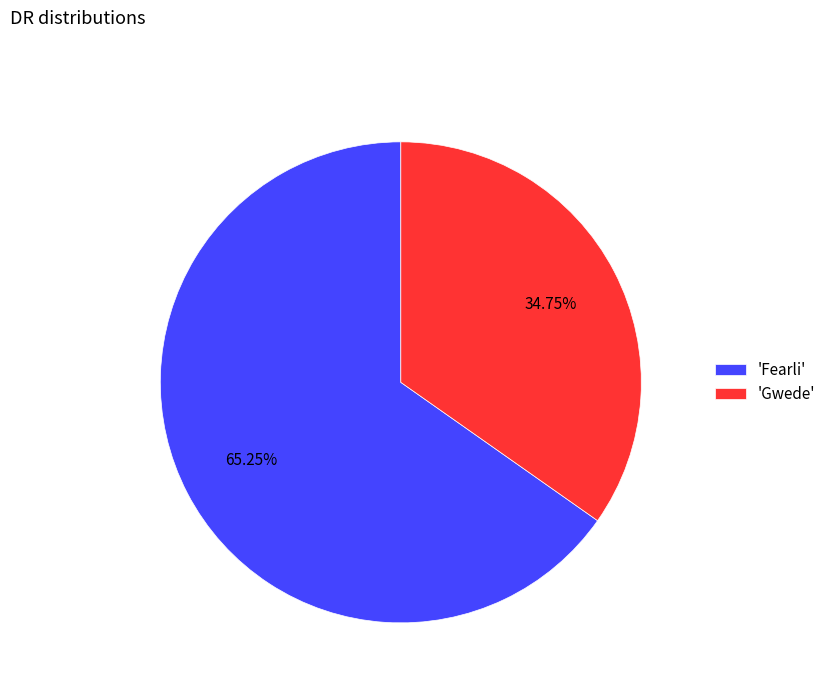

What is the ratio of the value at 'Fearli' to the value at 'Gwede'?

1.9